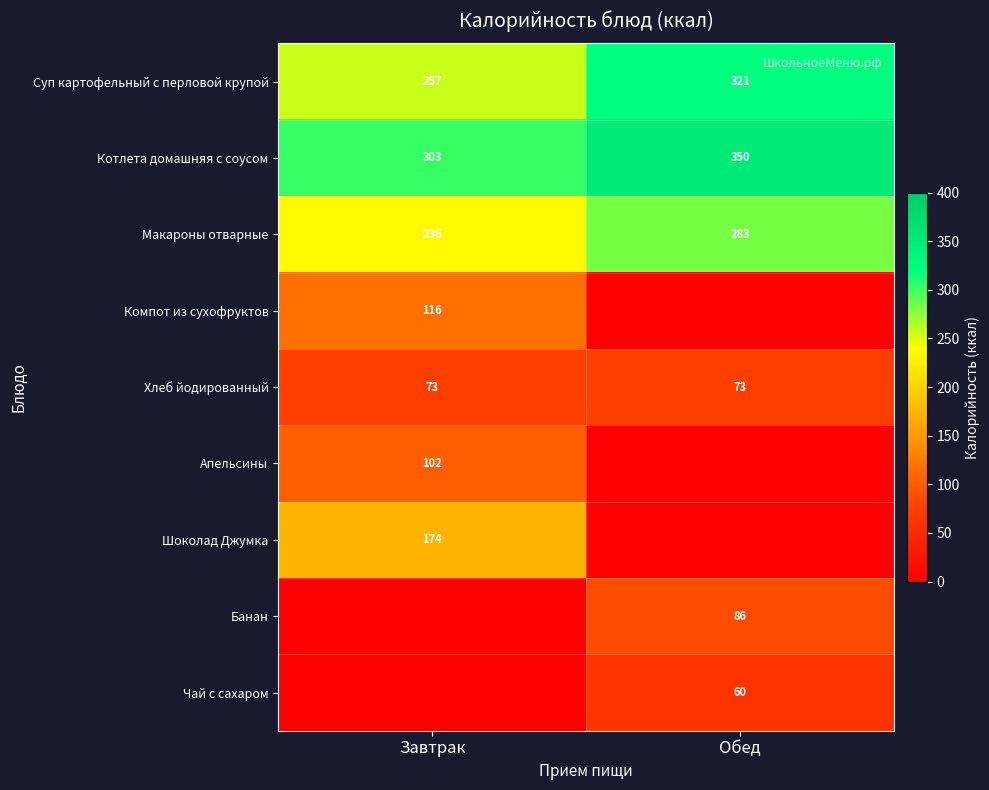

Which has a higher value, Завтрак or Обед?

Обед